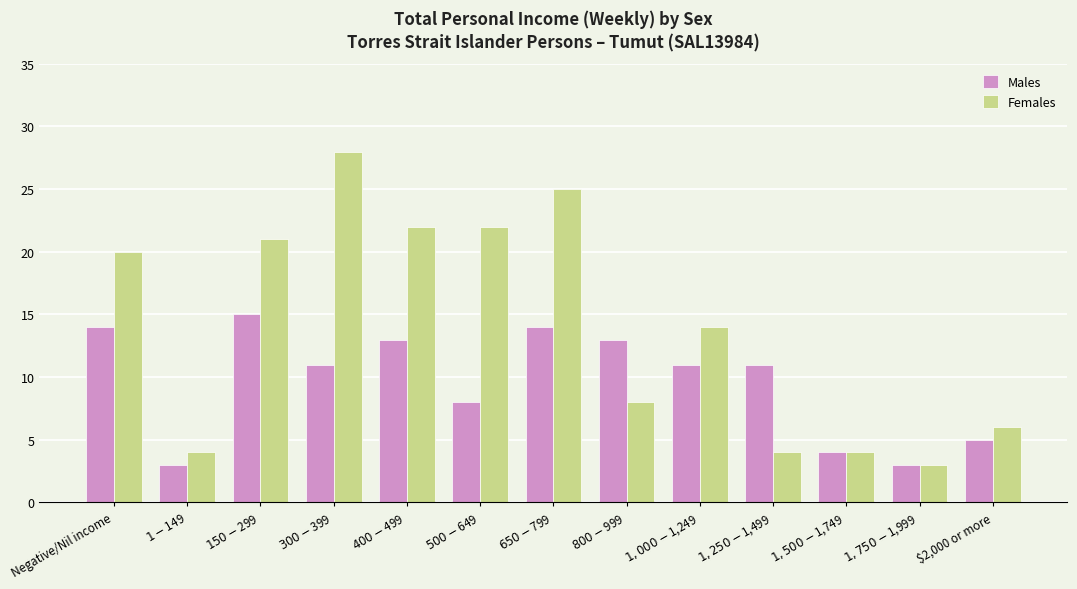

What is the difference between the maximum and minimum values in the Females series?

25